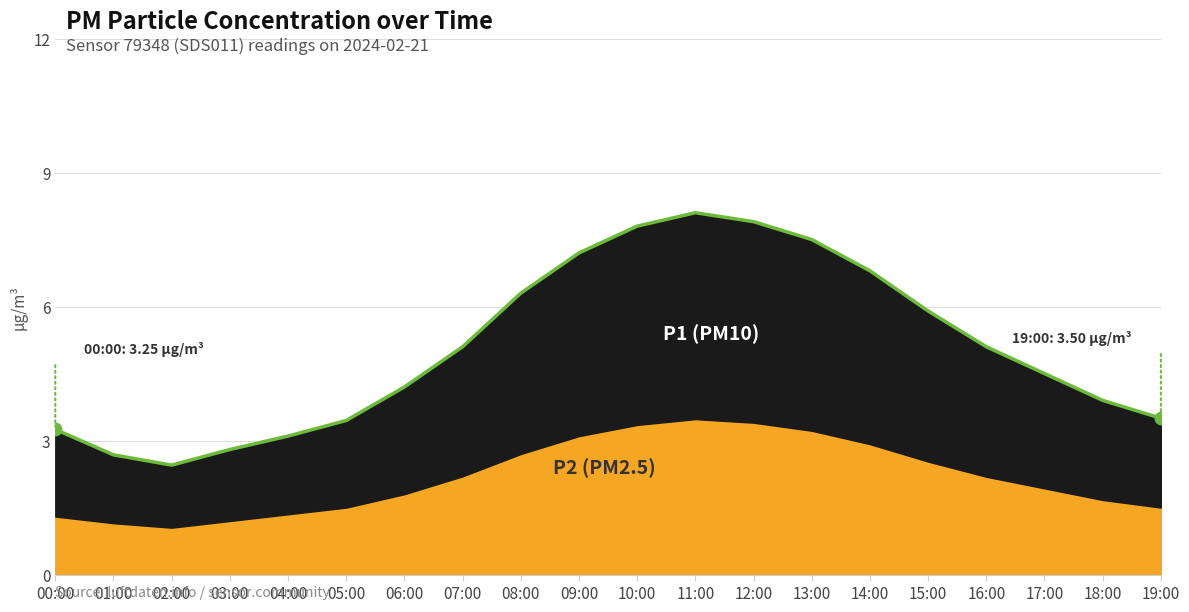

How many interior local peaks (higher than both neighbors) does the data have?

1